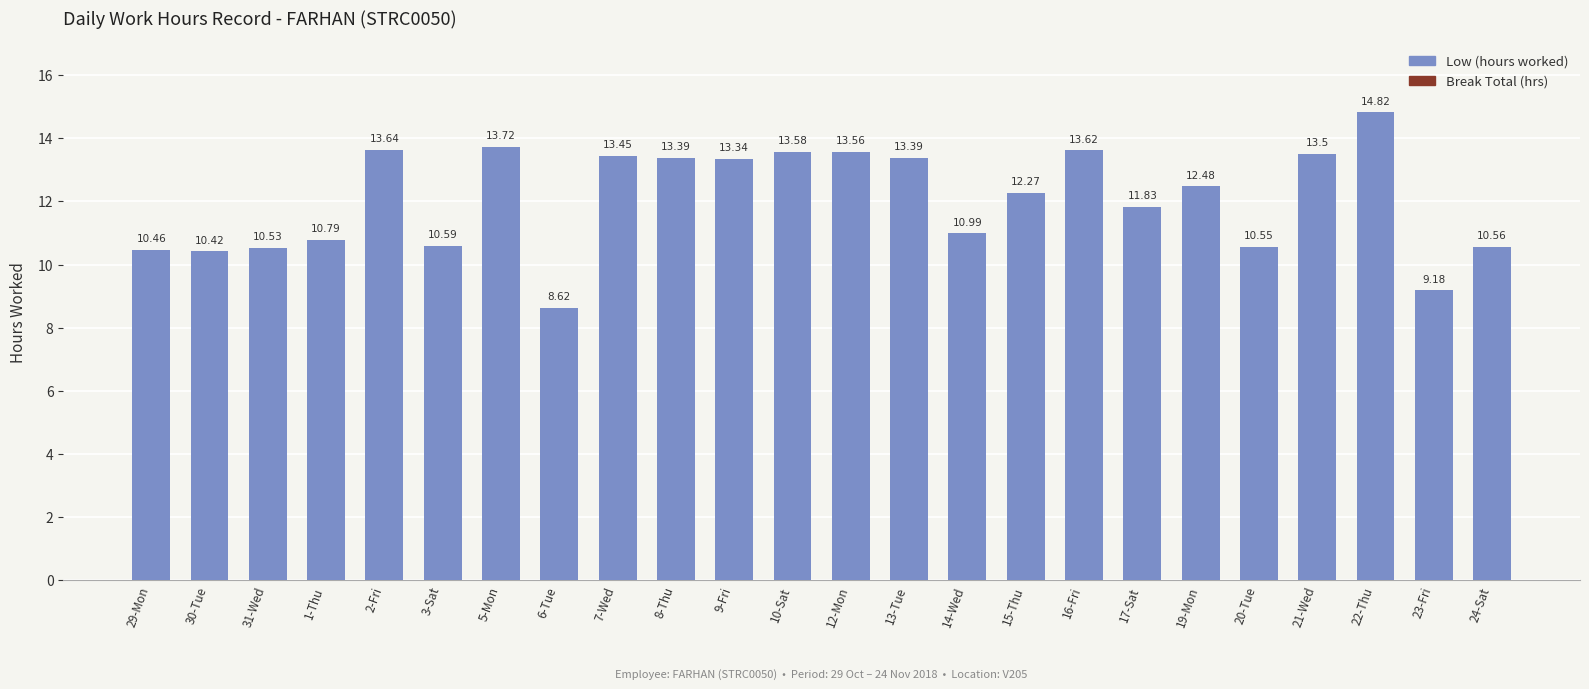

Between 22-Thu and 2-Fri, which is larger?

22-Thu